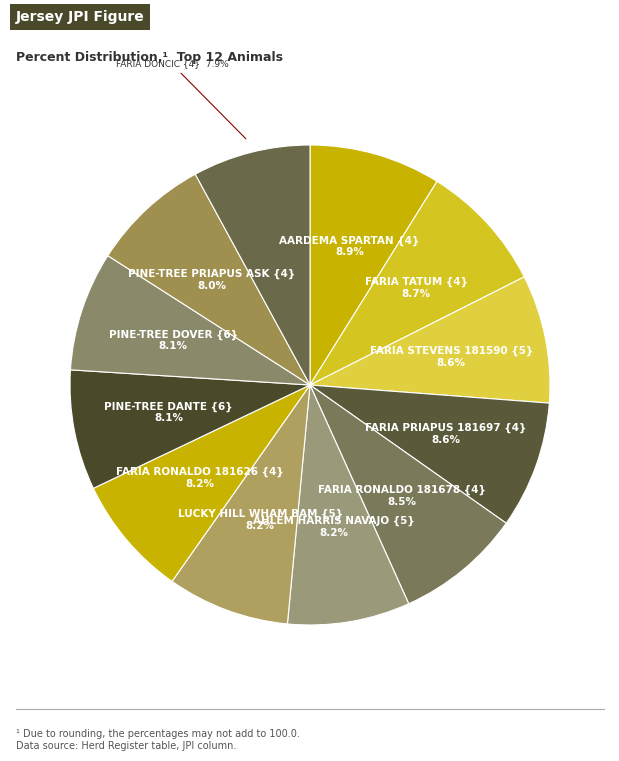

Count the number of slices in the pie.

12